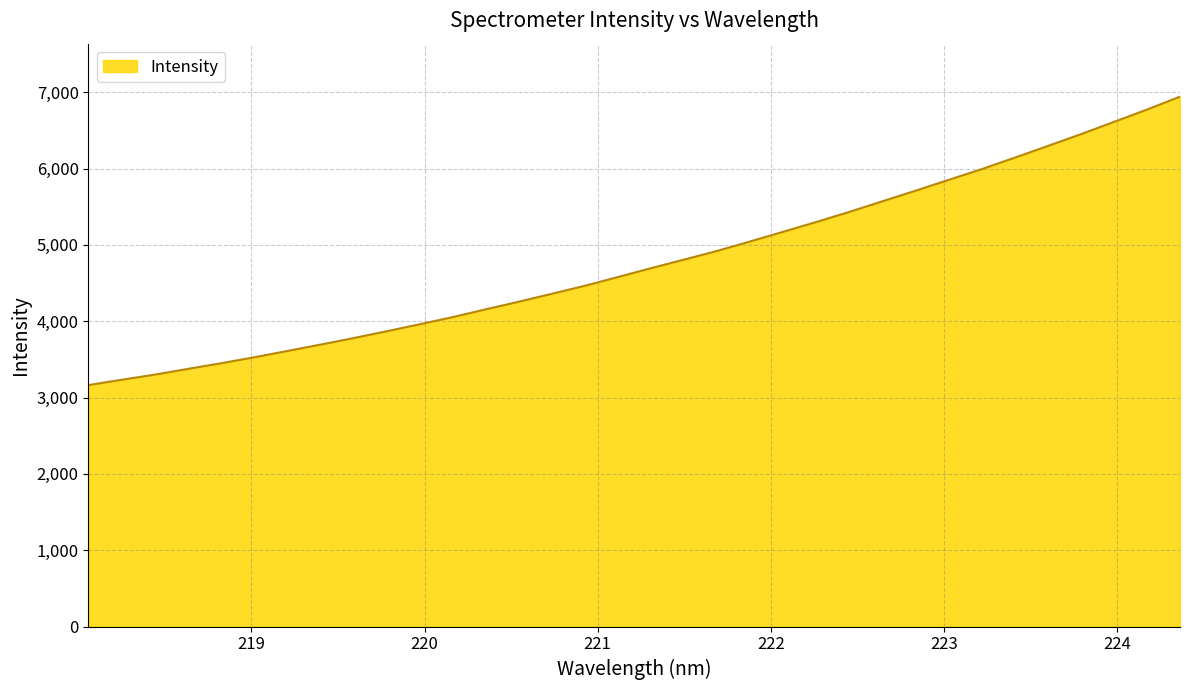

What is the difference between the maximum and minimum values?

3778.1